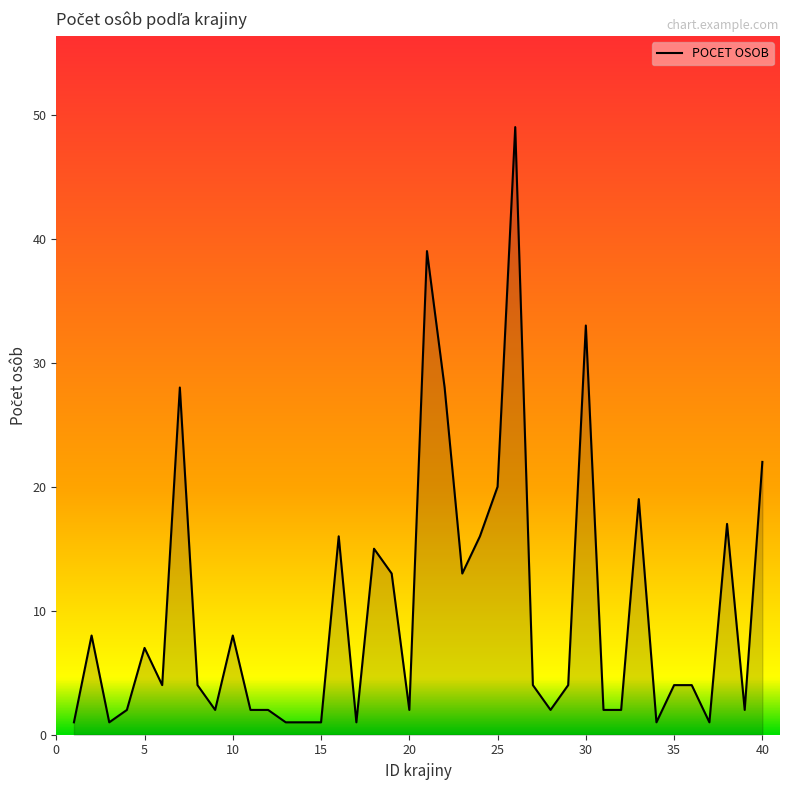

What is the minimum value shown in the chart?

1